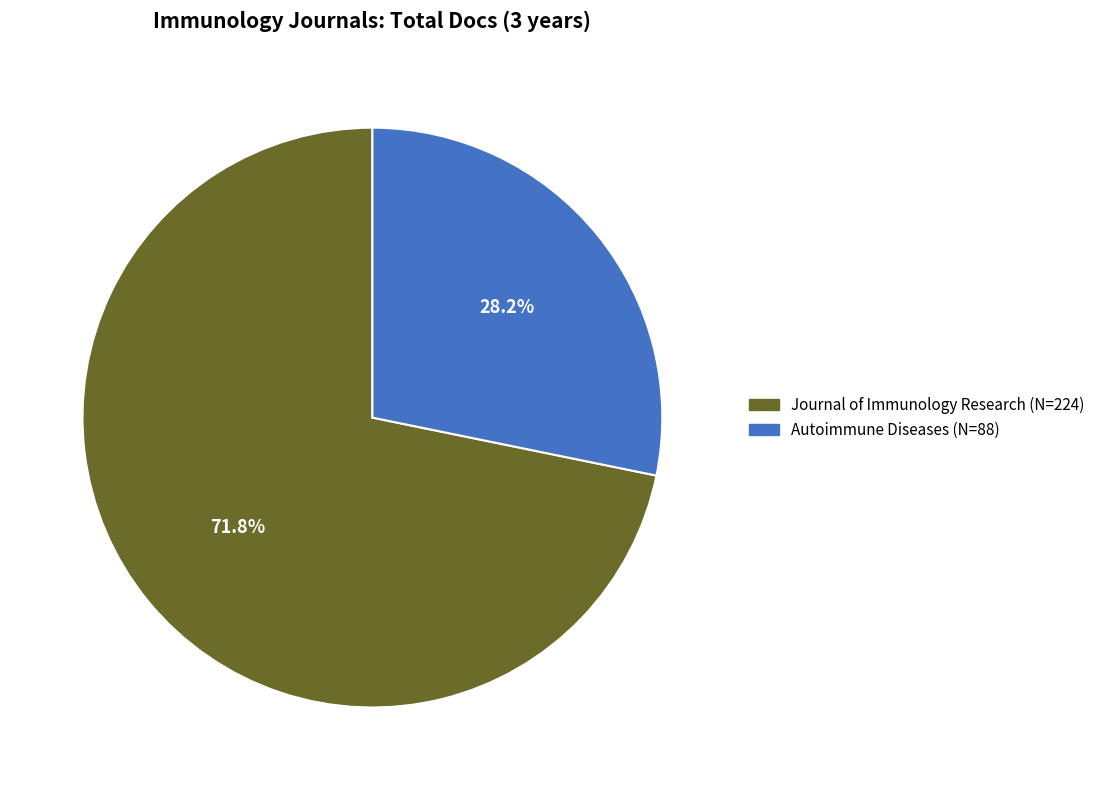

How many segments does this pie chart have?

2